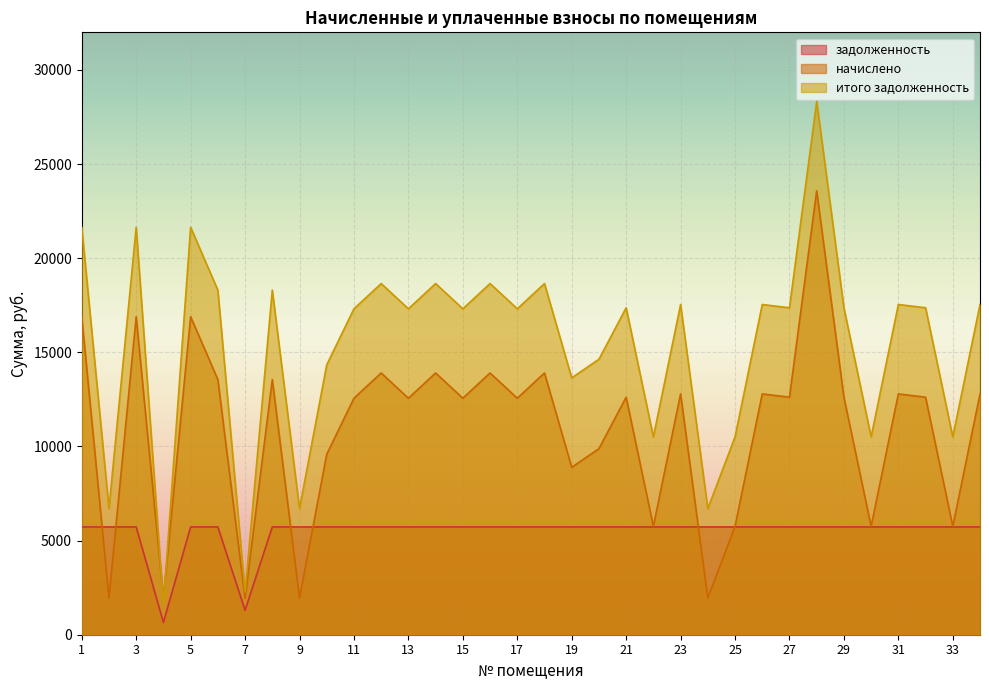

Rank the series at 25 from highest to lowest value.

итого задолженность, начислено, задолженность